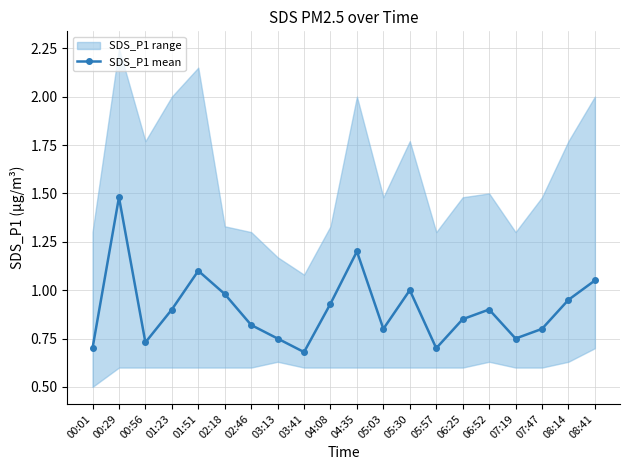

Which has a higher value, 04:08 or 01:51?

01:51